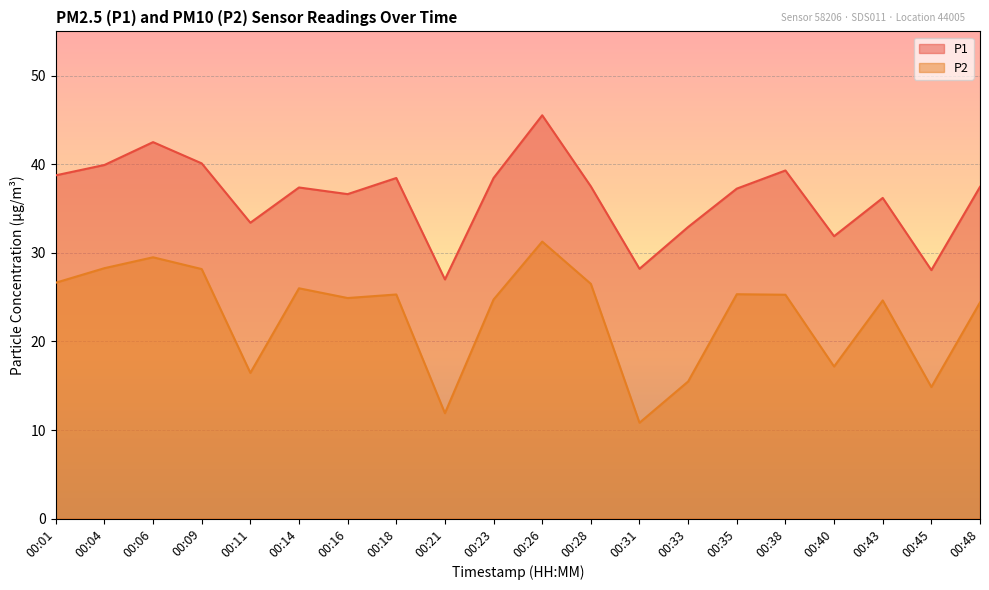

Which category has the lowest value across all series?

00:31